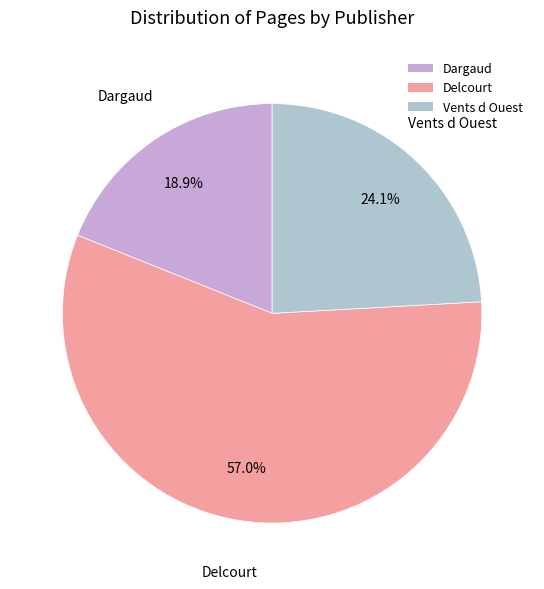

What is the largest slice in the pie chart?

Delcourt